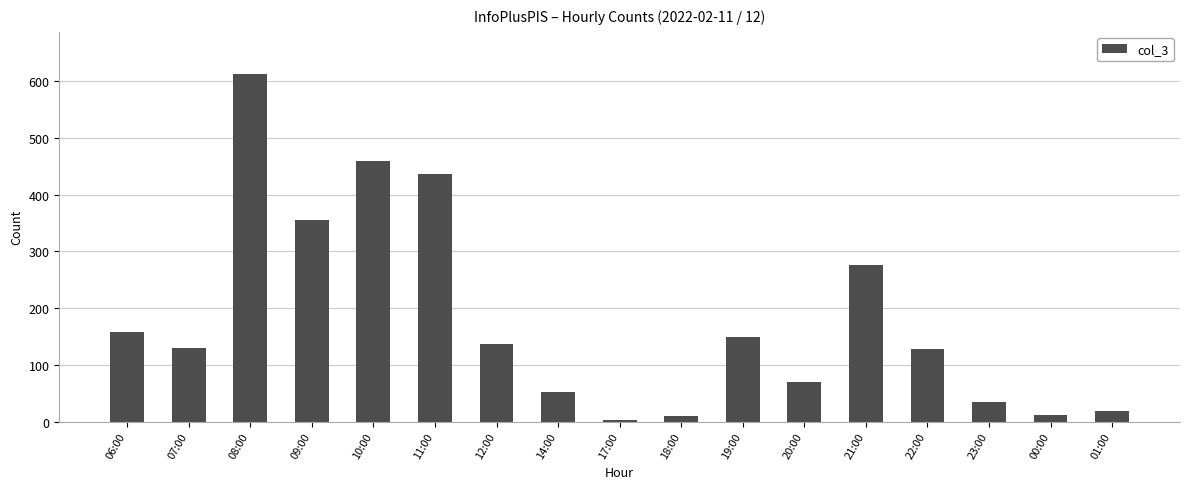

Count the number of categories in the chart.

17